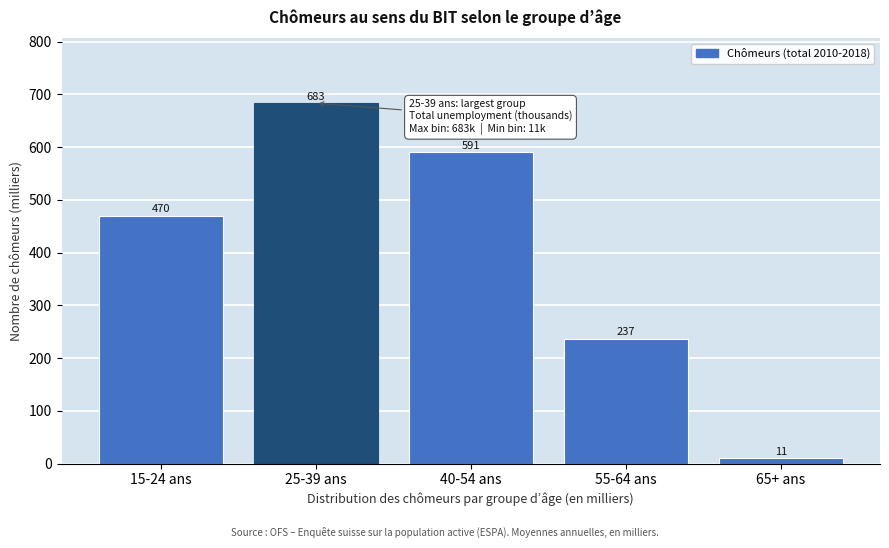

Where is the data nearest to the value 347?

55-64 ans